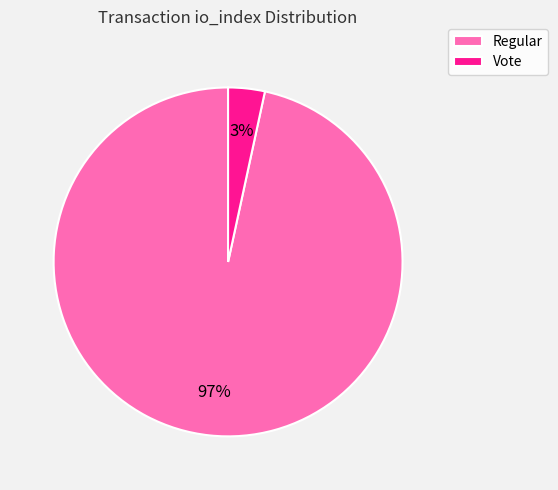

Between Vote and Regular, which is larger?

Regular